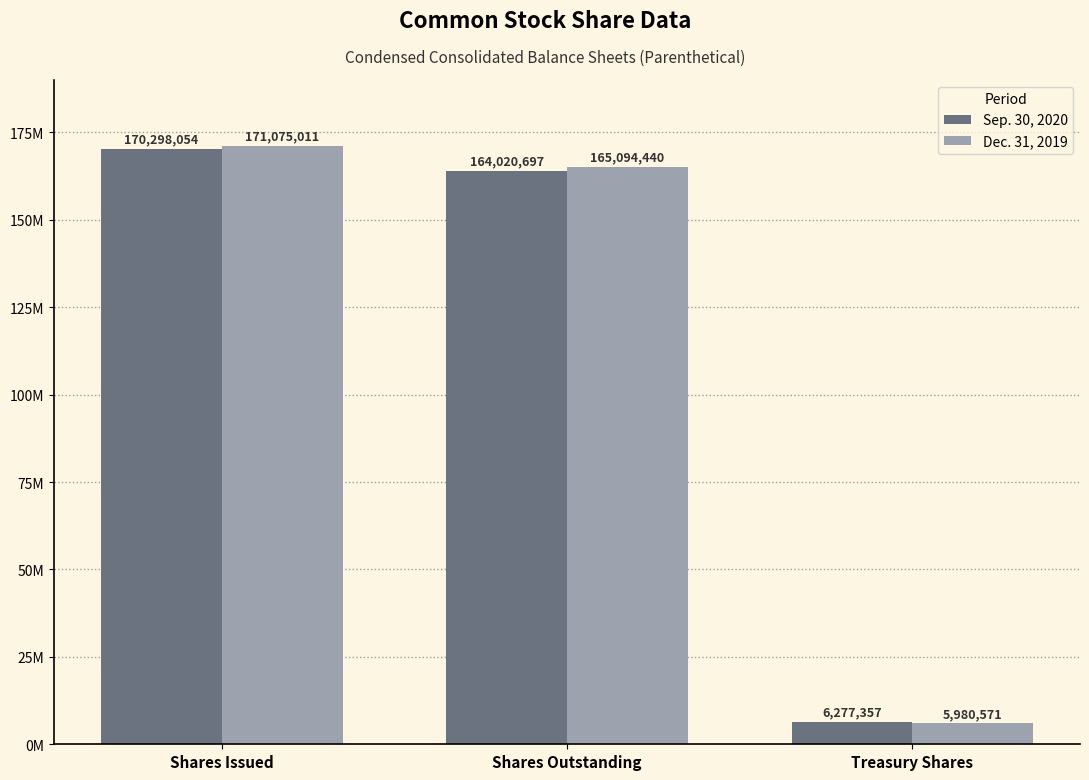

Does the chart contain stacked bars?

No